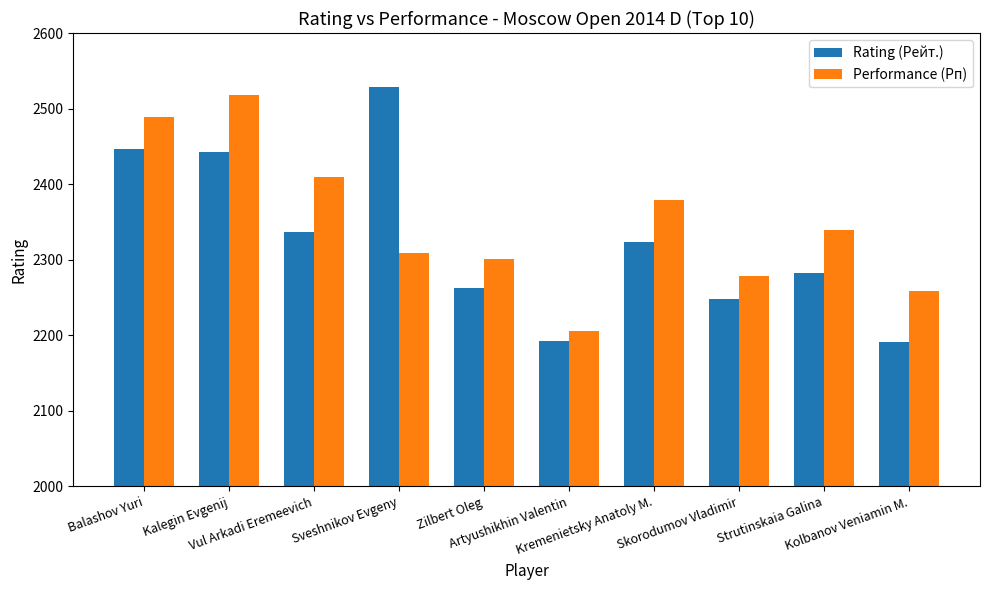

Which series has the largest total across all categories?

Performance (Рп)